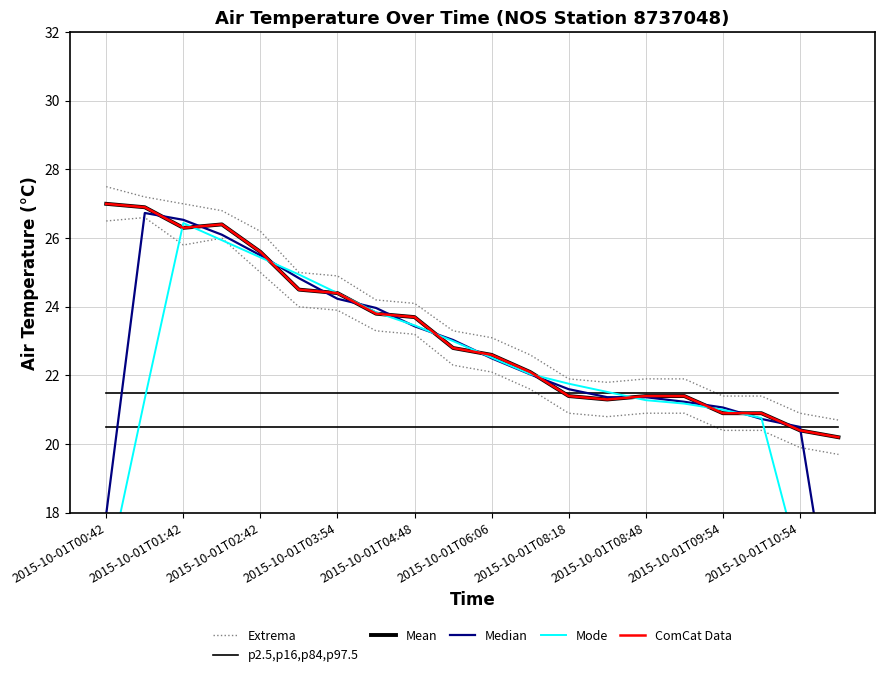

At which category does the chart reach its peak across all series?

2015-10-01T00:42